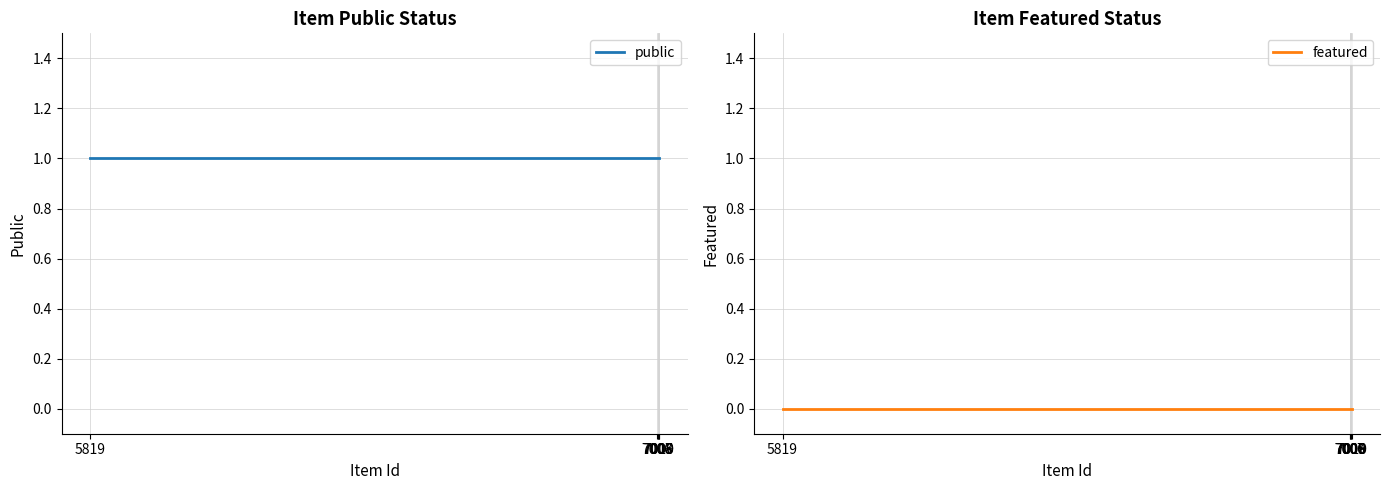

At how many categories does at least one series exceed 0?

6